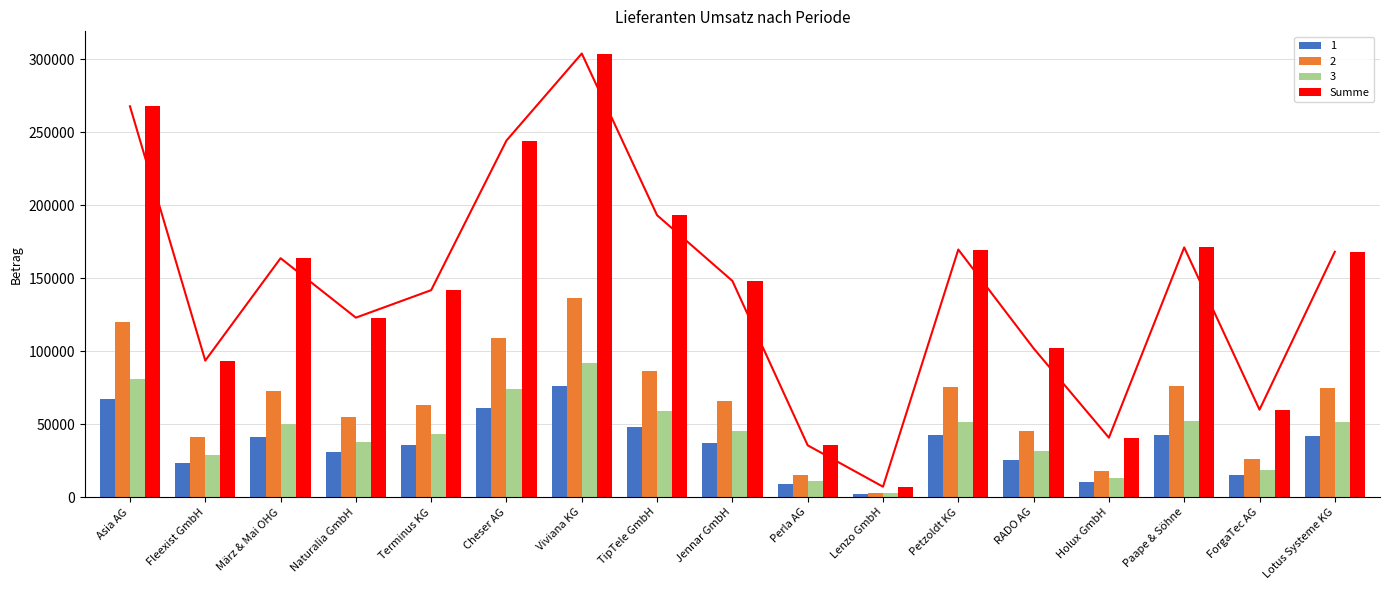

What is the change in value from Perla AG to Lotus Systeme KG?

+132551